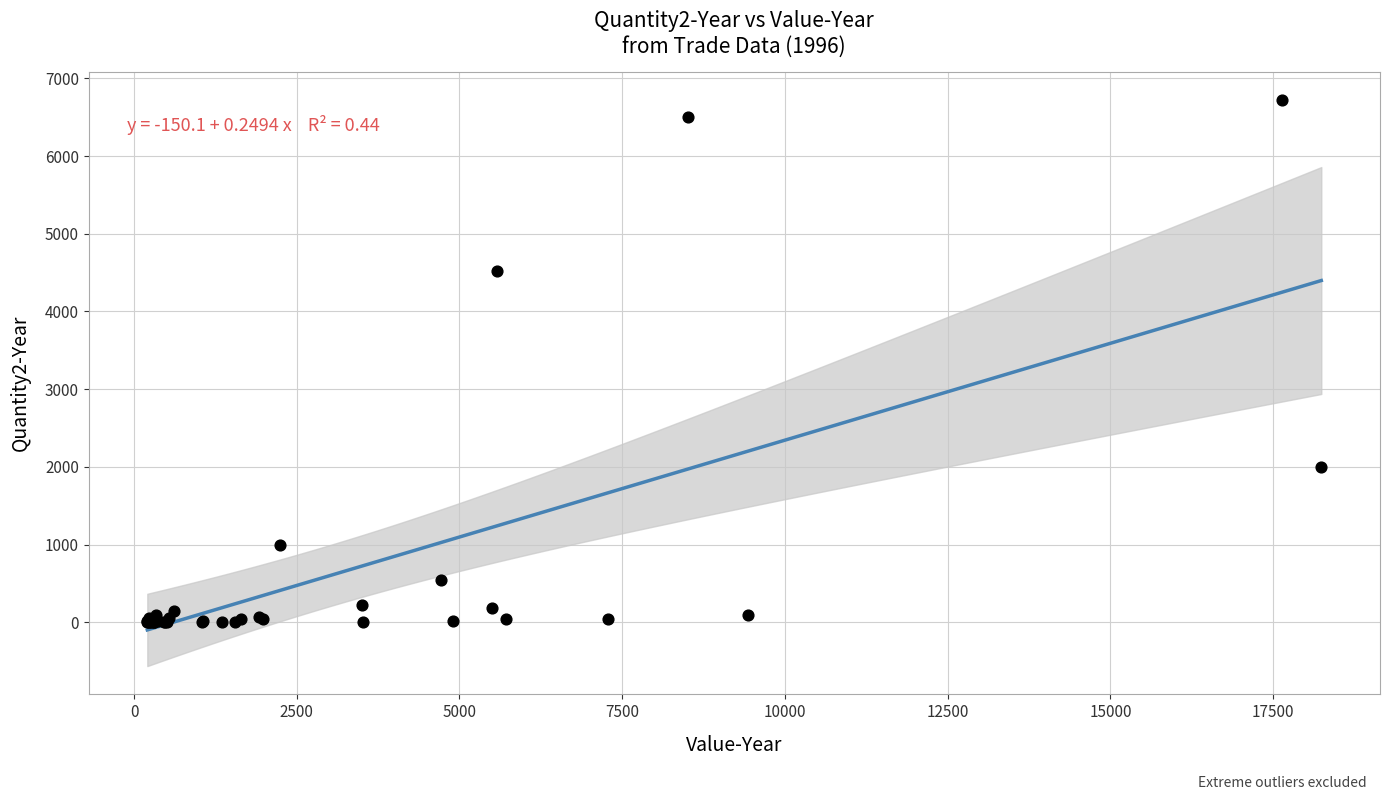

What Y value in the scatter plot is closest to 3360?

4515